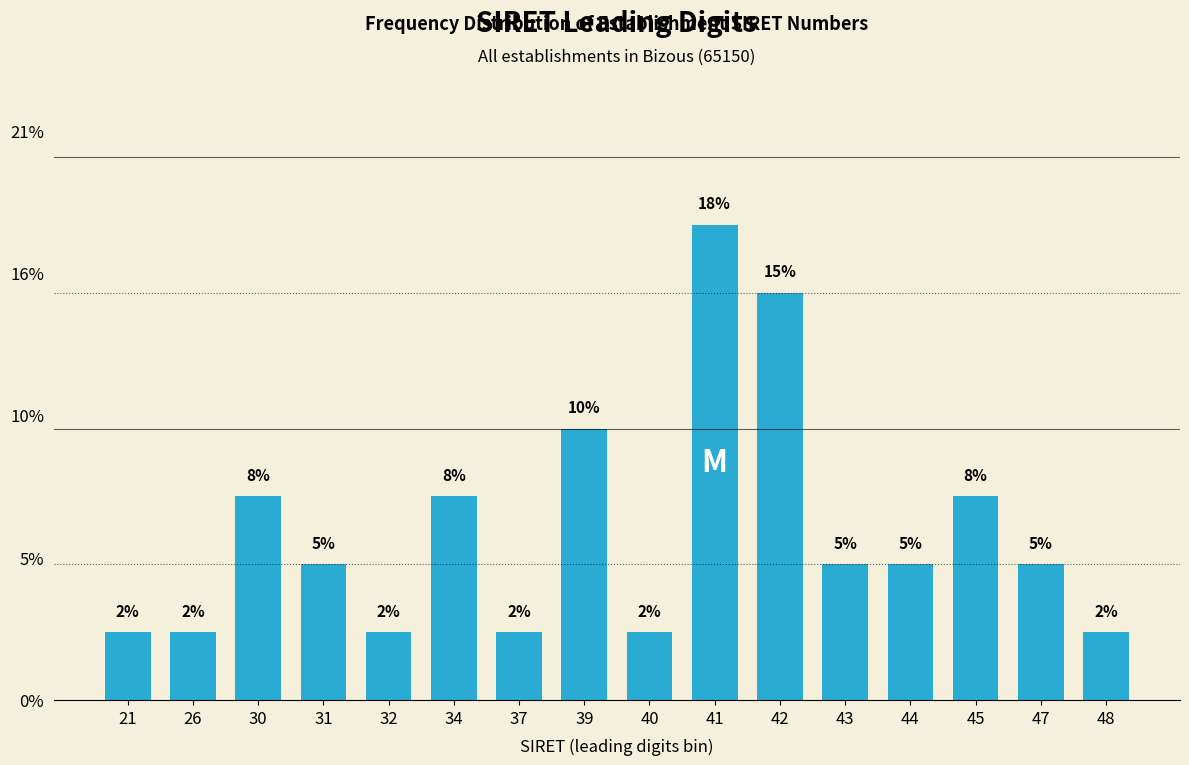

Are the bars horizontal?

No